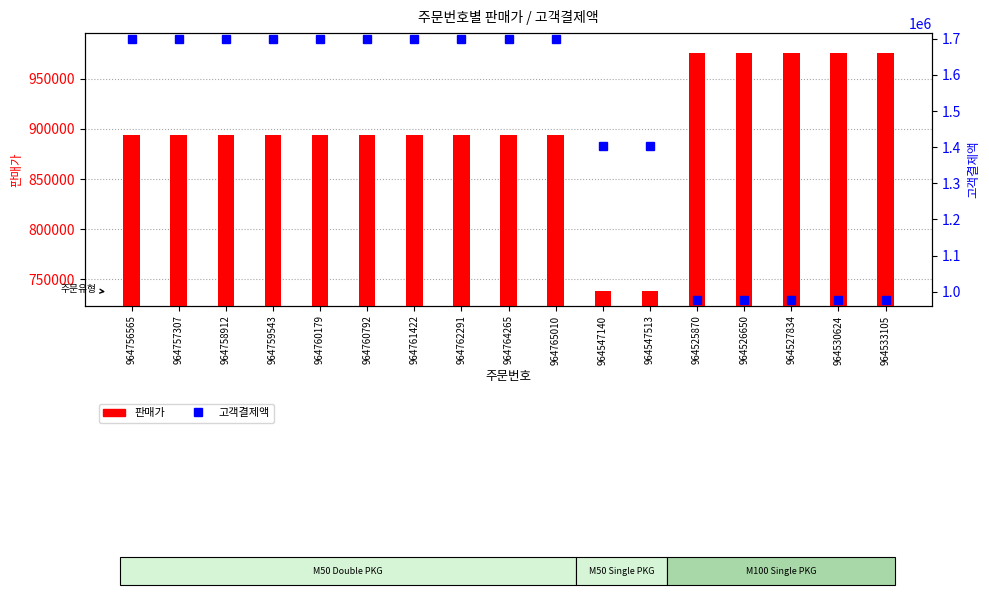

What position from the right is 964764265?

9